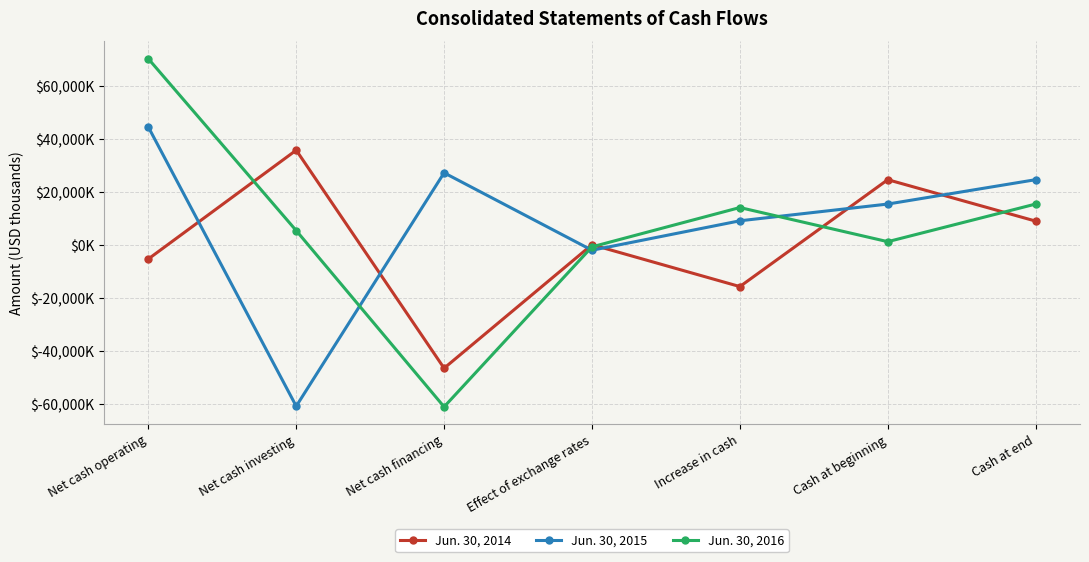

Reading left to right, list all the values displayed in this chart.

Jun. 30, 2014: Net cash operating=-5211	Net cash investing=35827	Net cash financing=-46416	Effect of exchange rates=178	Increase in cash=-15622	Cash at beginning=24699	Cash at end=9077
Jun. 30, 2015: Net cash operating=44565	Net cash investing=-60750	Net cash financing=27294	Effect of exchange rates=-1918	Increase in cash=9191	Cash at beginning=15508	Cash at end=24699
Jun. 30, 2016: Net cash operating=70317	Net cash investing=5498	Net cash financing=-60988	Effect of exchange rates=-634	Increase in cash=14193	Cash at beginning=1315	Cash at end=15508